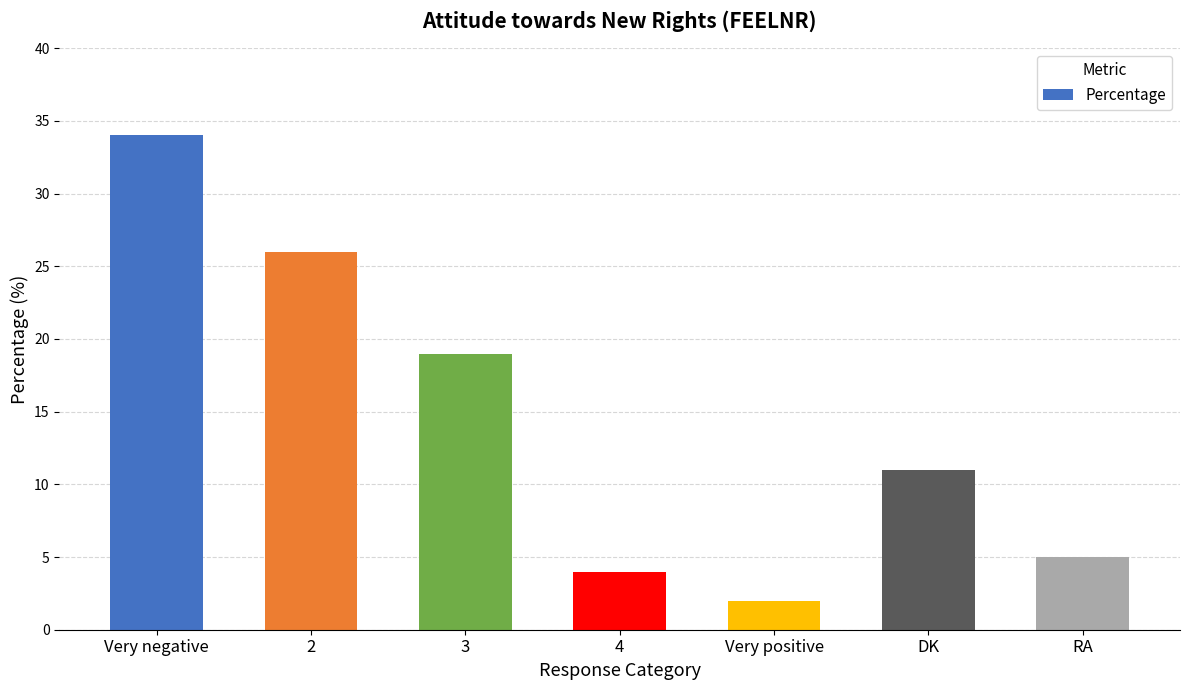

What is the change in value from 2 to 3?

-7